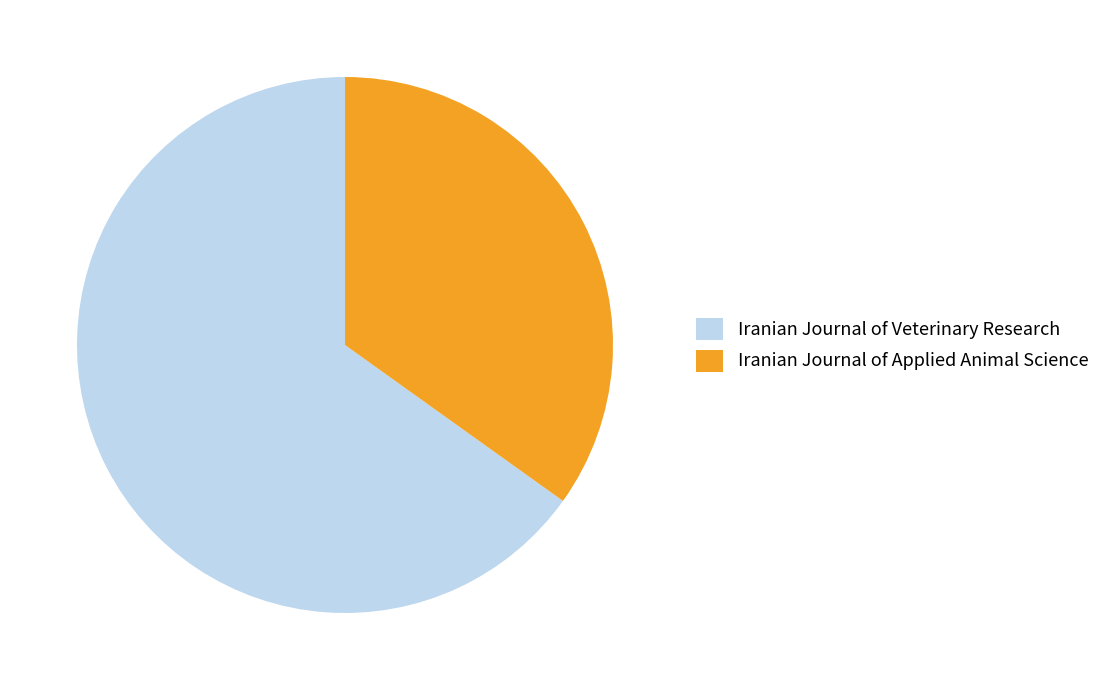

Does Iranian Journal of Veterinary Research represent more than half of the total?

Yes